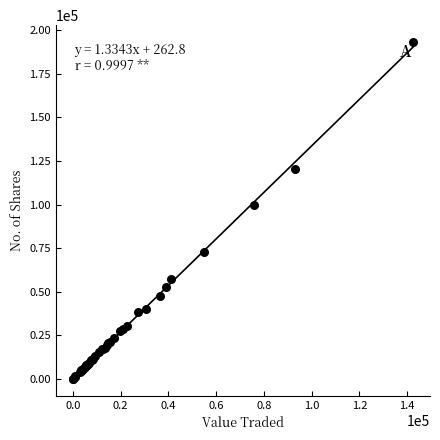

What Y value in the scatter plot is closest to 96642?

99632